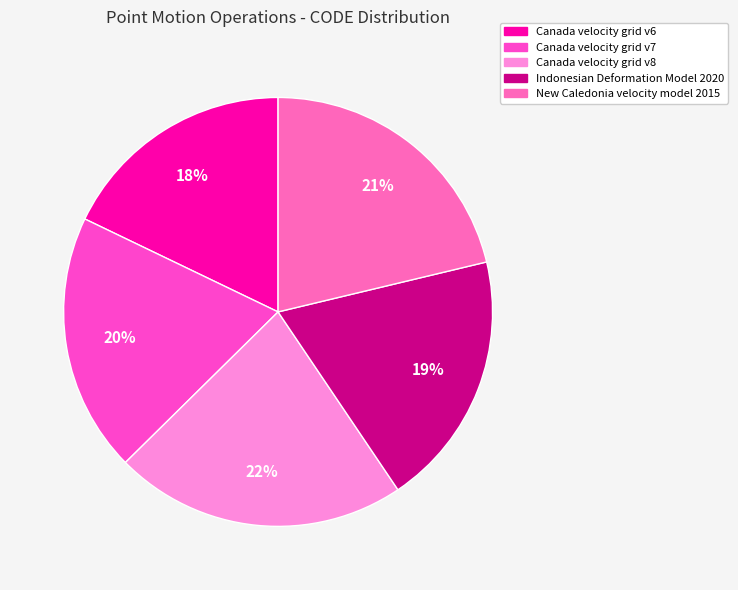

Do New Caledonia velocity model 2015 and Canada velocity grid v7 together represent more than half of the pie?

No